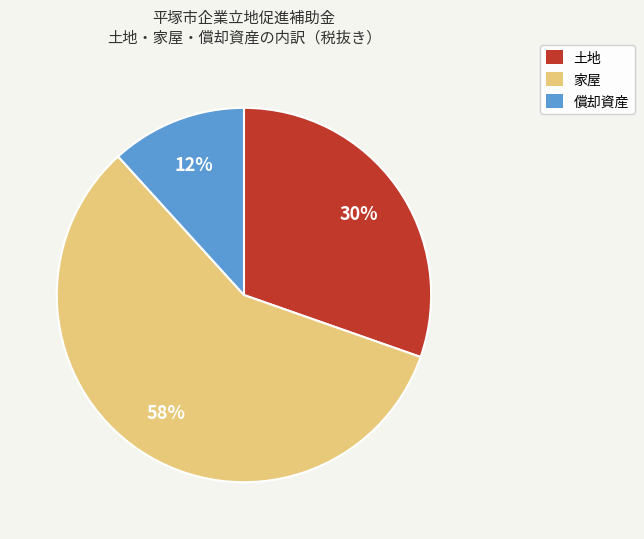

Which slice is the smallest?

償却資産